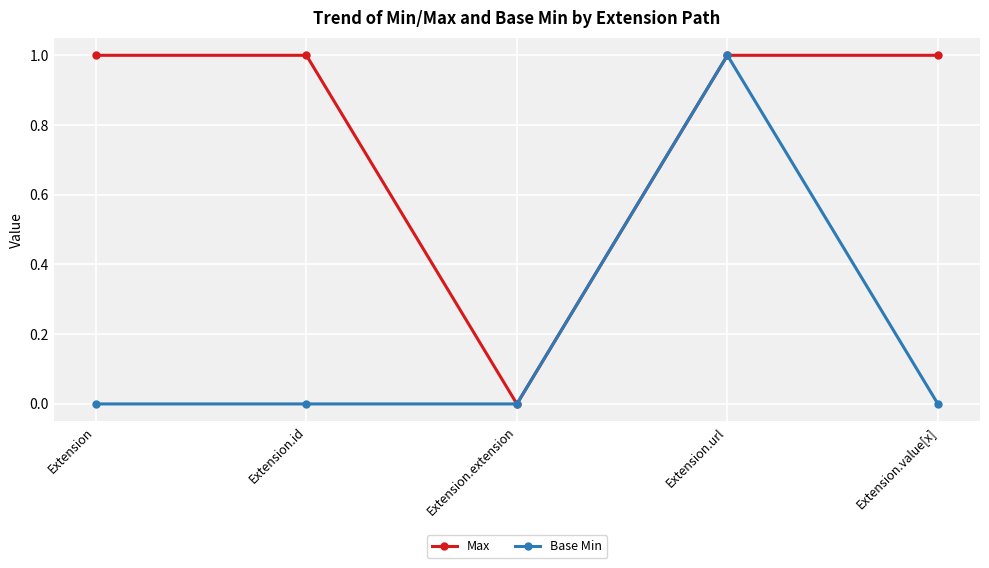

Count the Max values in the range 1 to 2.

4